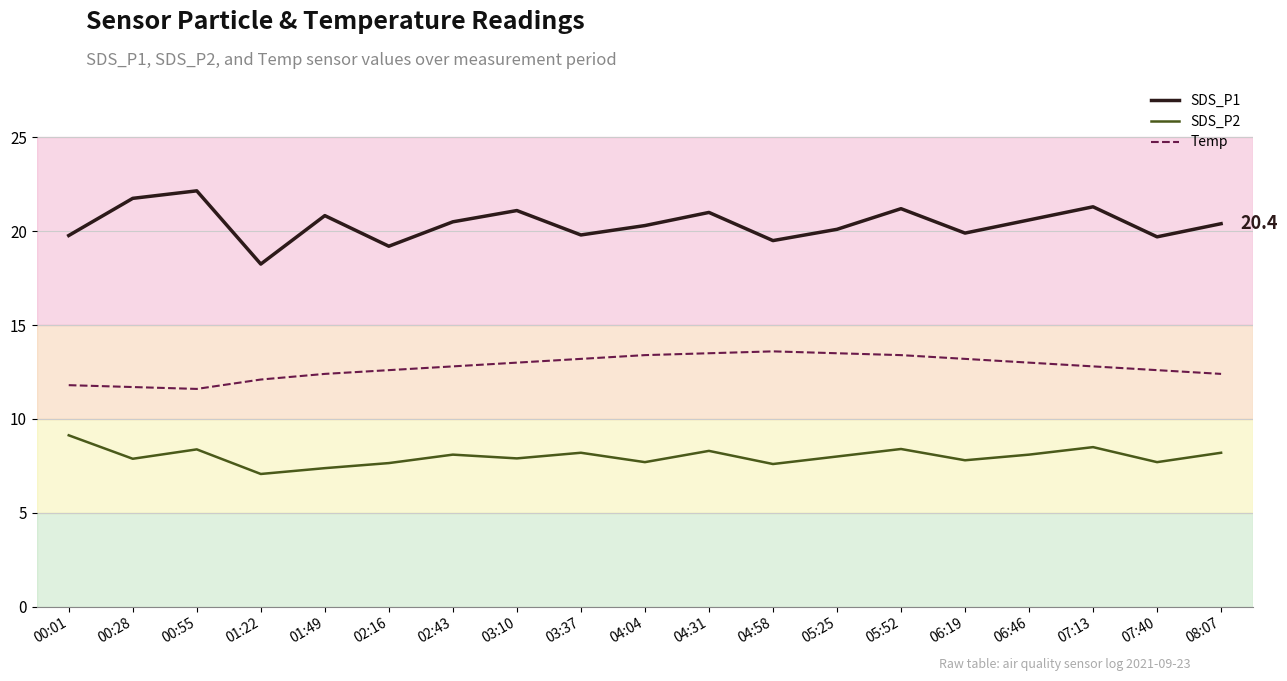

List the series in order of their overall mean, lowest first.

SDS_P2, Temp, SDS_P1